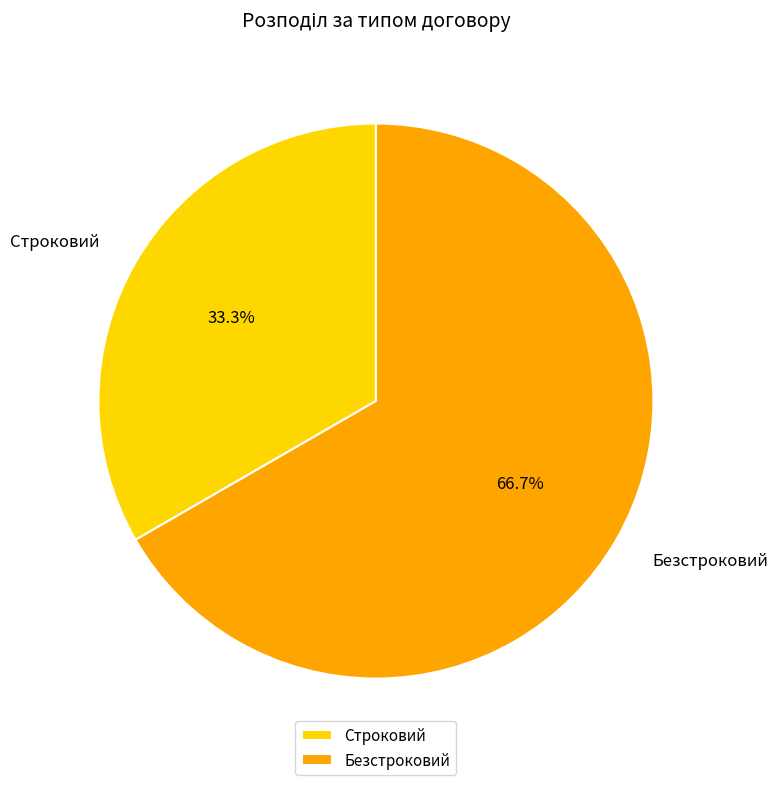

Which category has the biggest portion of the pie?

Безстроковий